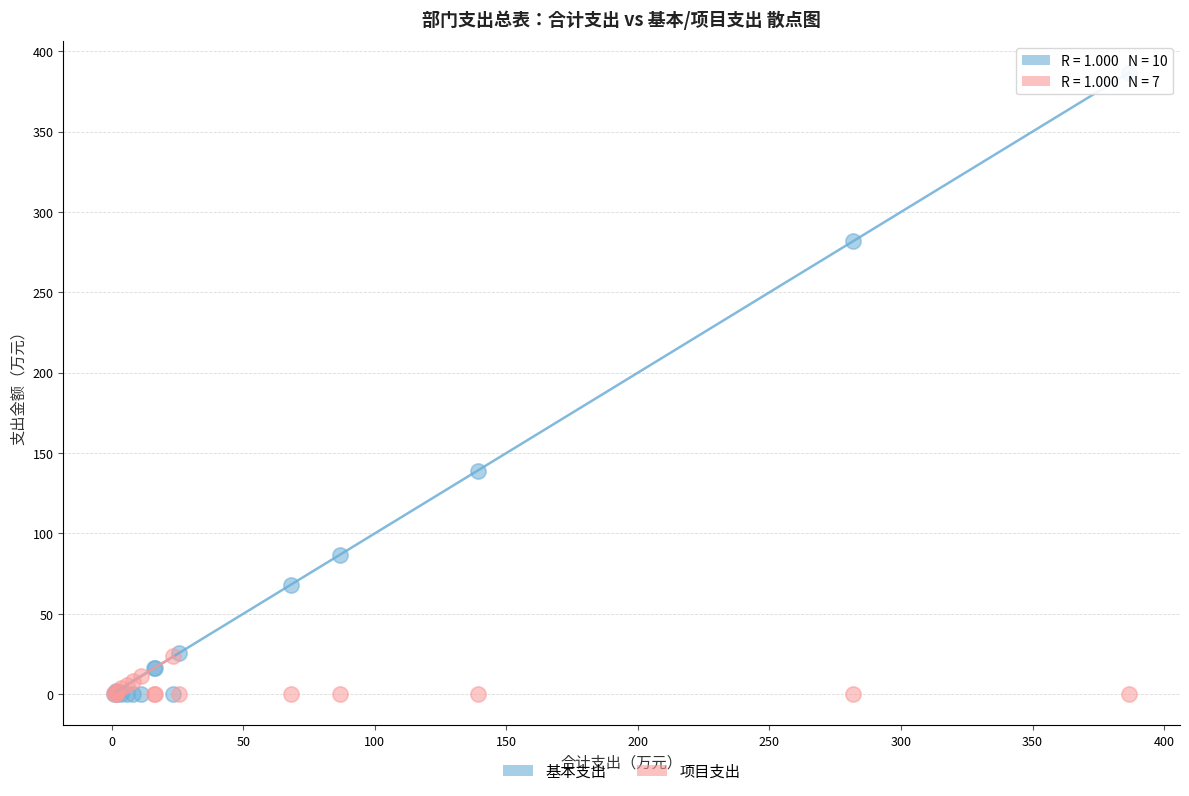

Across all series, what Y value is closest to 193?

139.1